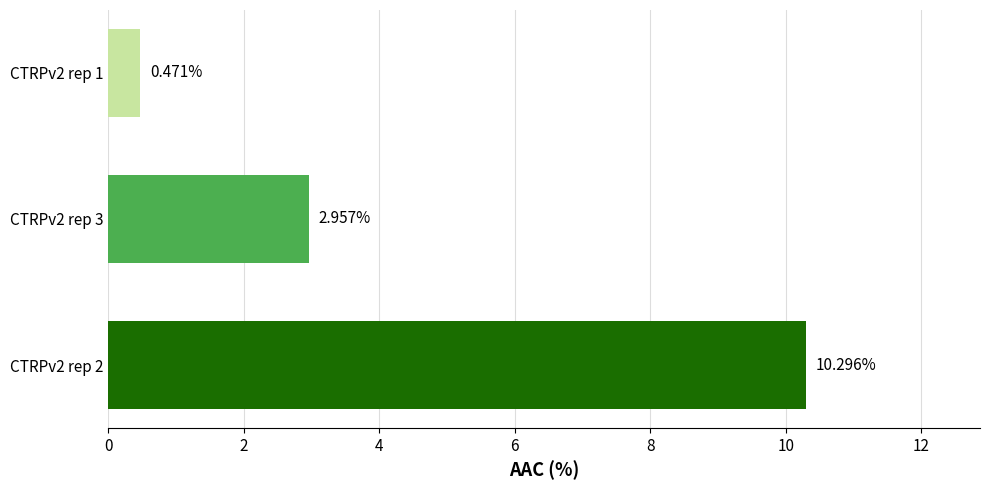

List the labels in order of value, smallest first.

CTRPv2 rep 1, CTRPv2 rep 3, CTRPv2 rep 2